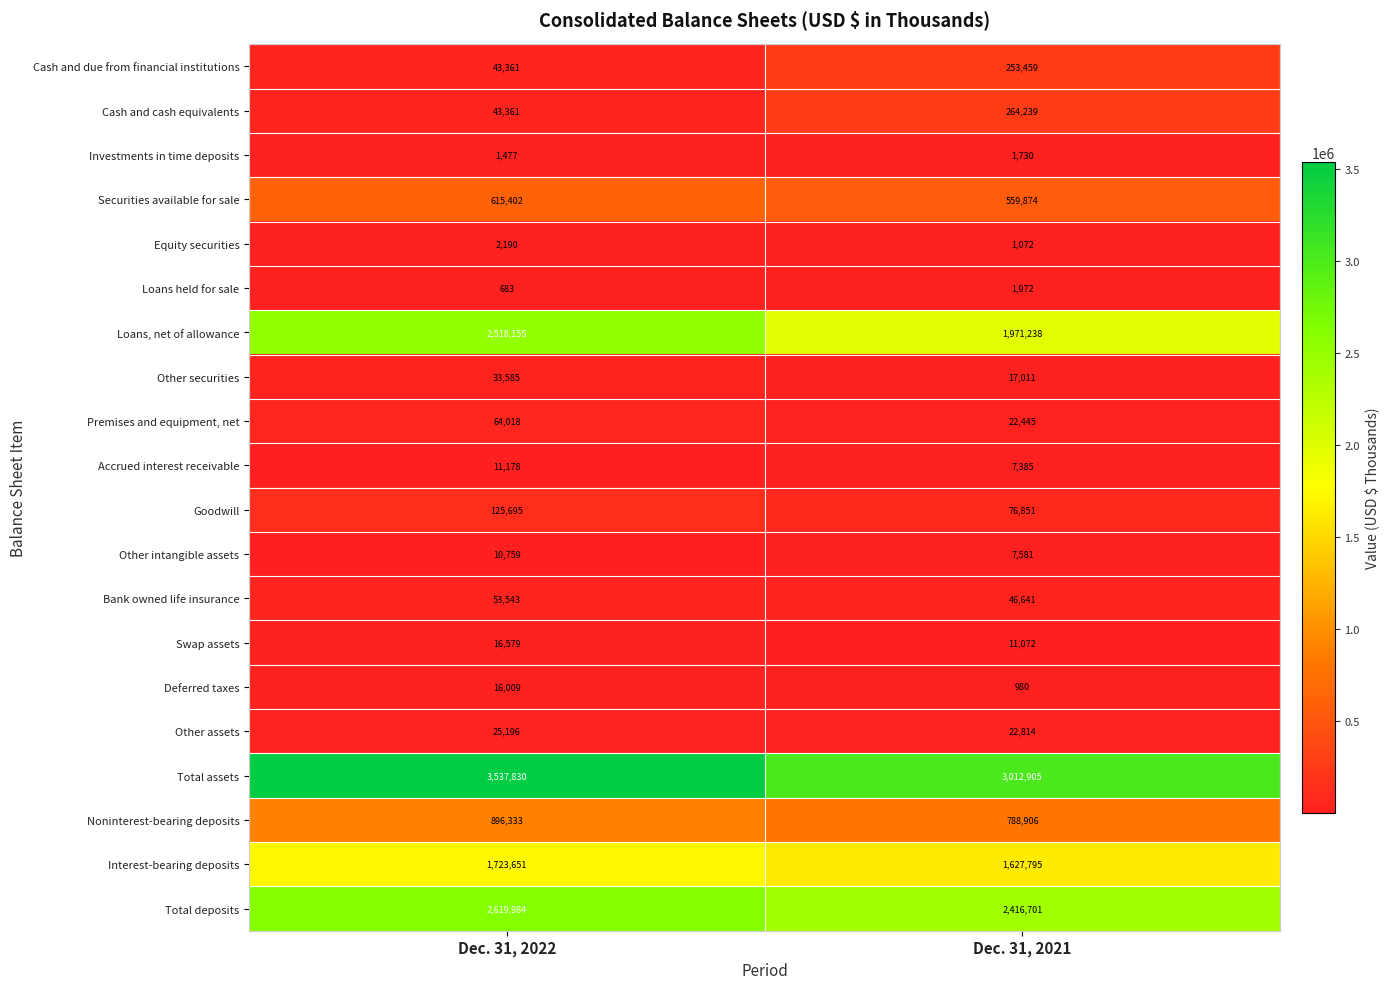

What value does the Premises and equipment, net series have at Dec. 31, 2021, to the nearest 50?

22450